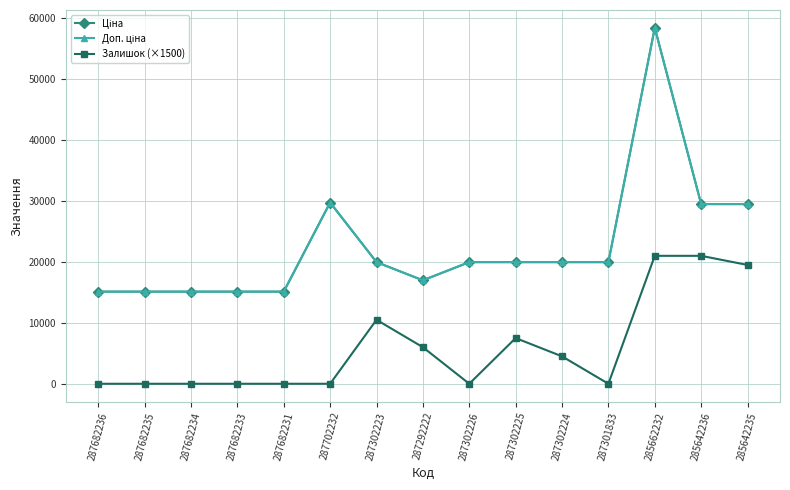

True or false: Залишок (×1500) has a value of 6000.0 at 287292222.

True